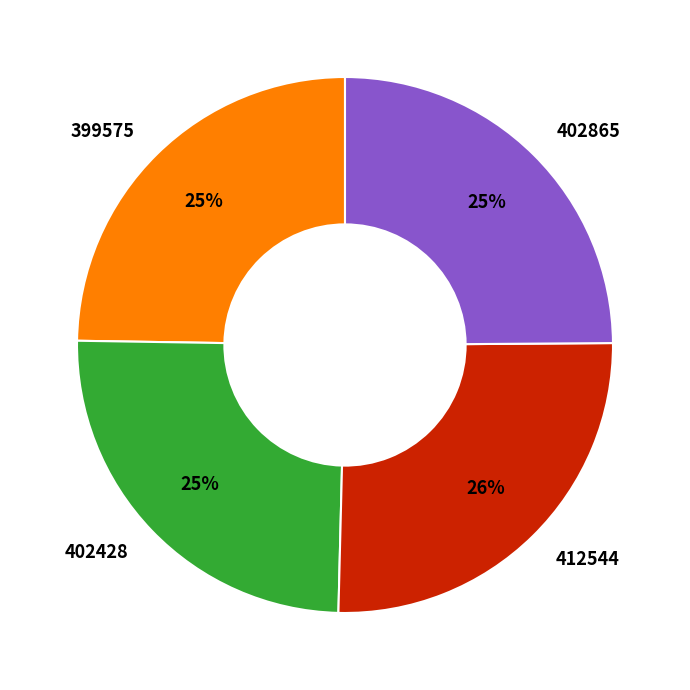

What is the largest slice in the pie chart?

412544